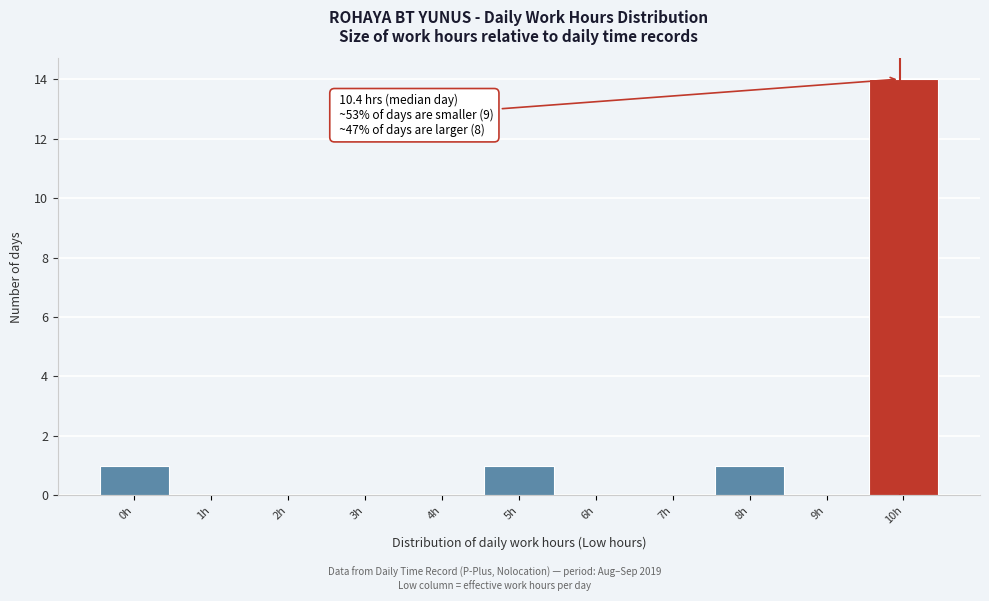

Reading left to right, transcribe all the data shown in this chart.

0h=1	1h=0	2h=0	3h=0	4h=0	5h=1	6h=0	7h=0	8h=1	9h=0	10h=14